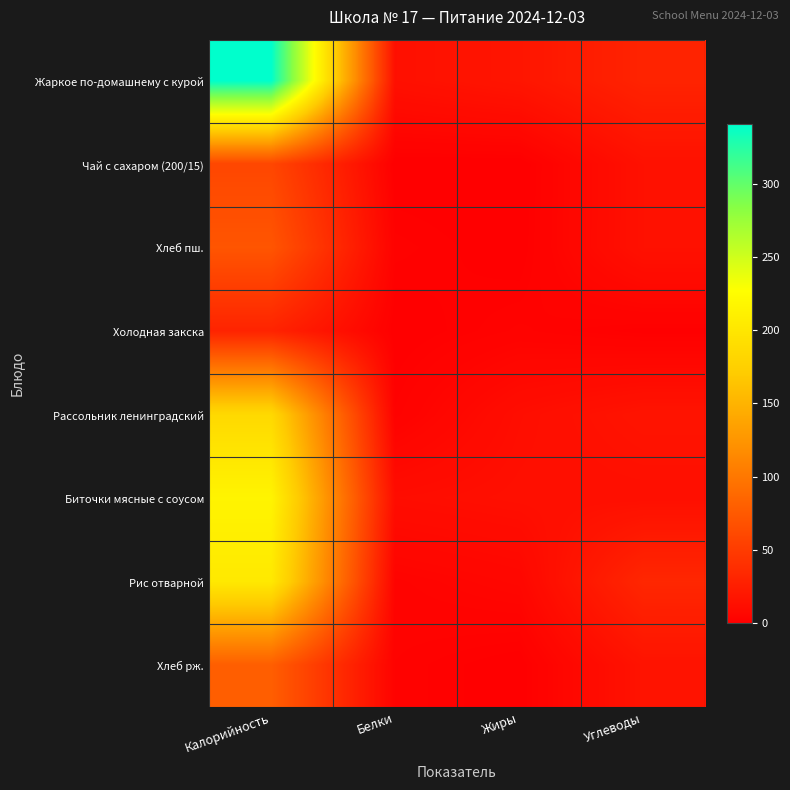

At which category is the sum across all series the highest?

Калорийность